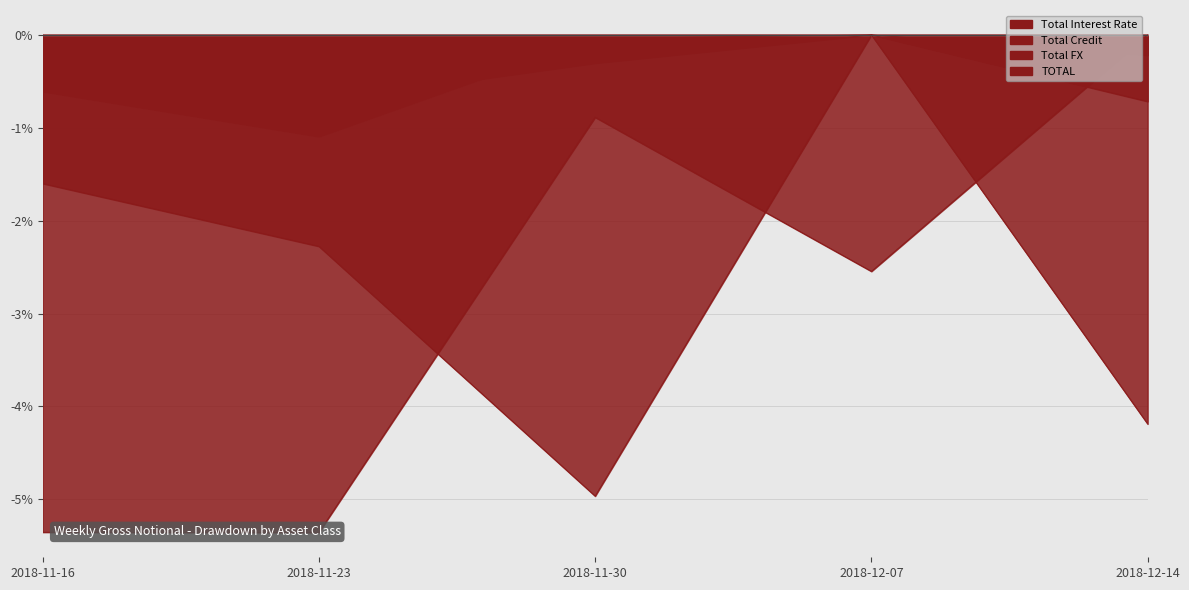

At which category does the chart reach its minimum across all series?

2018-11-23